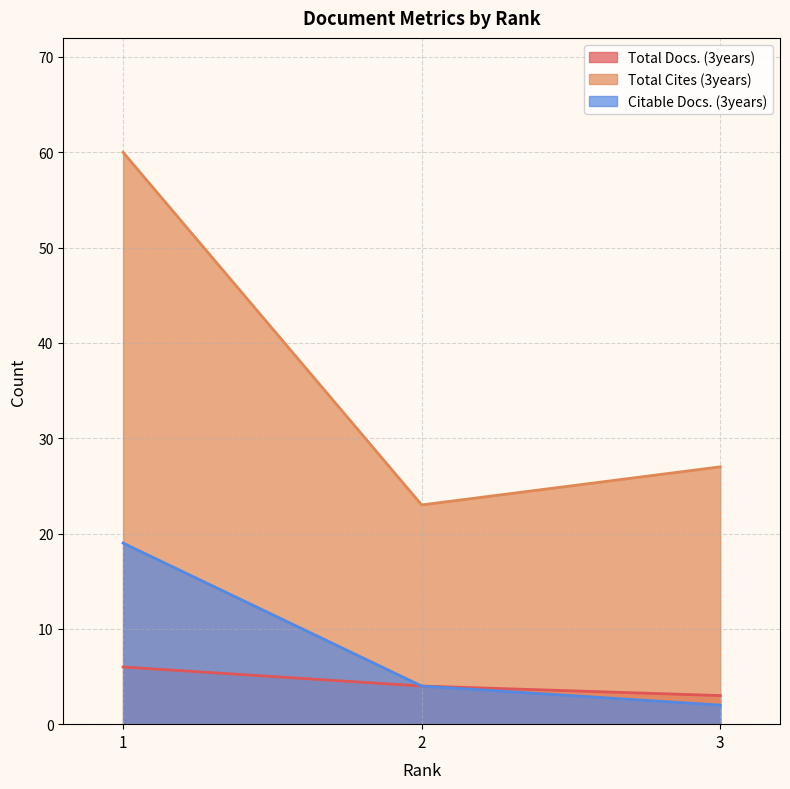

Which series has the largest range (max minus min)?

Total Cites (3years)